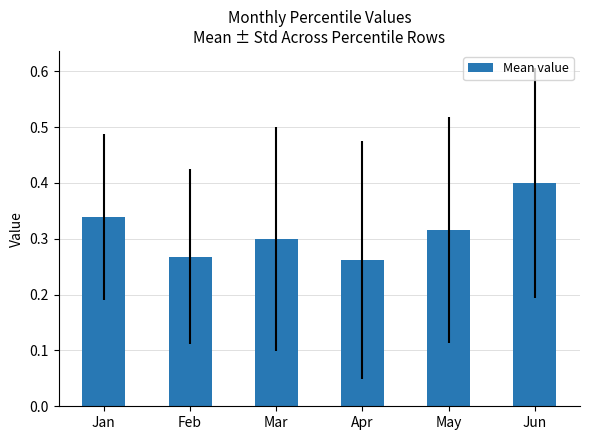

What is the difference between the values at Jan and Jun?

0.1